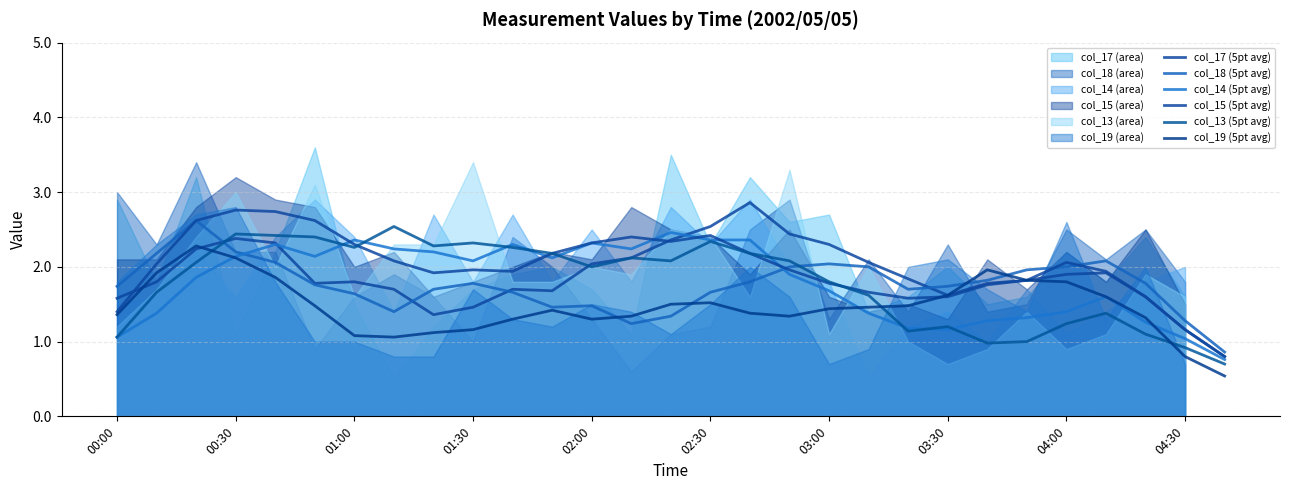

Which series ends up on top after the final intersection of col_14 (5pt avg) and col_19 (5pt avg)?

col_14 (5pt avg)